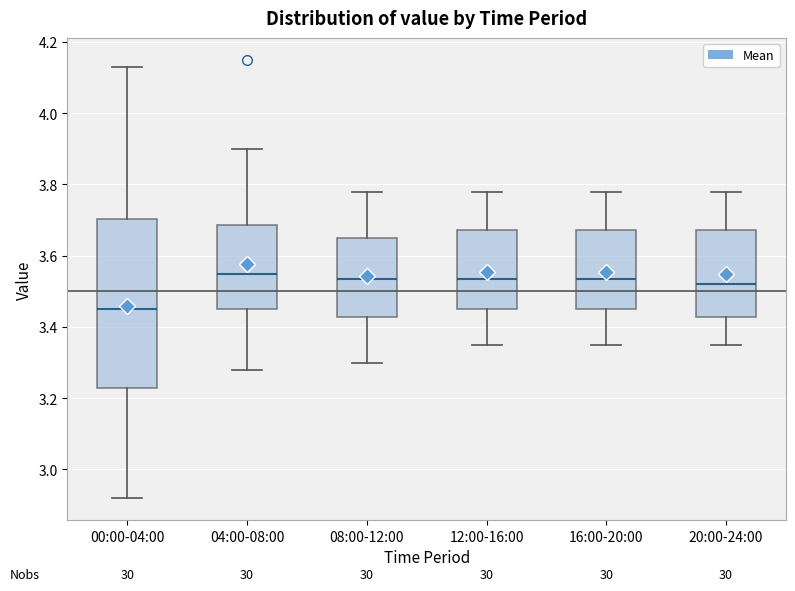

Comparing the boxes themselves (not the whiskers), which one is the tallest?

00:00-04:00